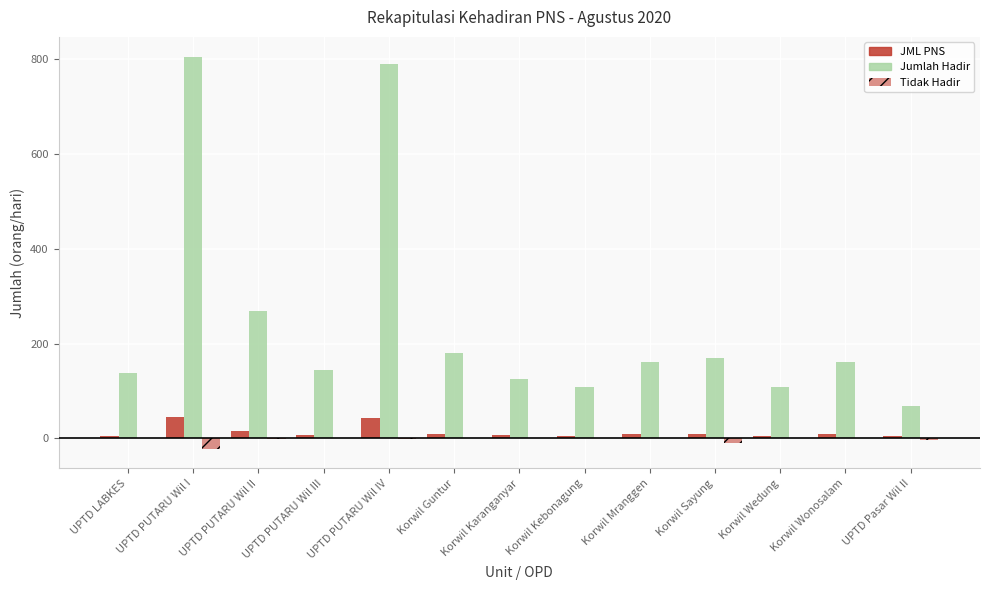

Which category has the highest value in the JML PNS series?

UPTD PUTARU Wil I